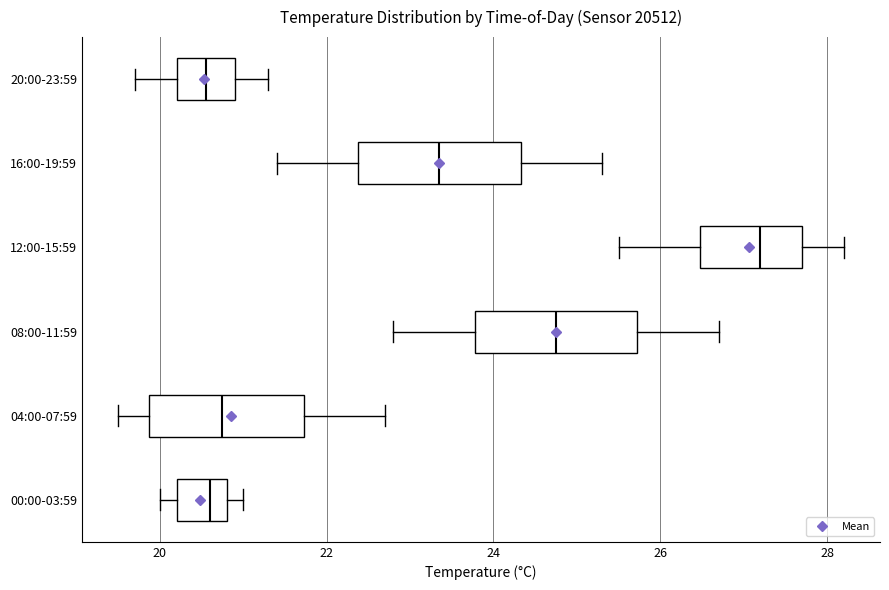

Where does the median line of the box for 12:00-15:59 sit on the x-axis? The values are not printed on the chart, so give them approximately, as read against the axis.

27.2